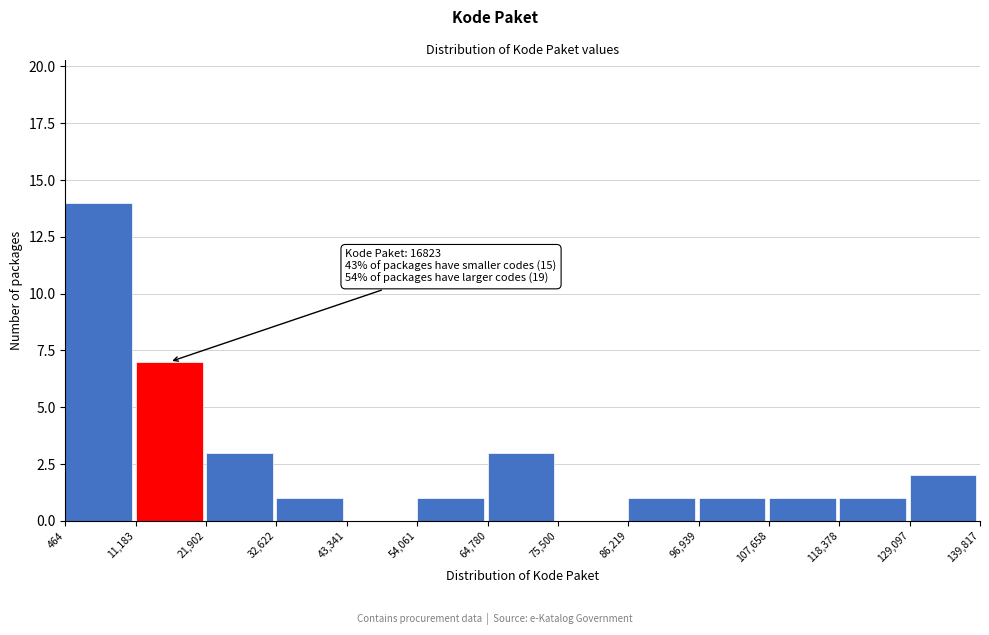

Which range on the x-axis has the tallest bar?

464 to 11,183